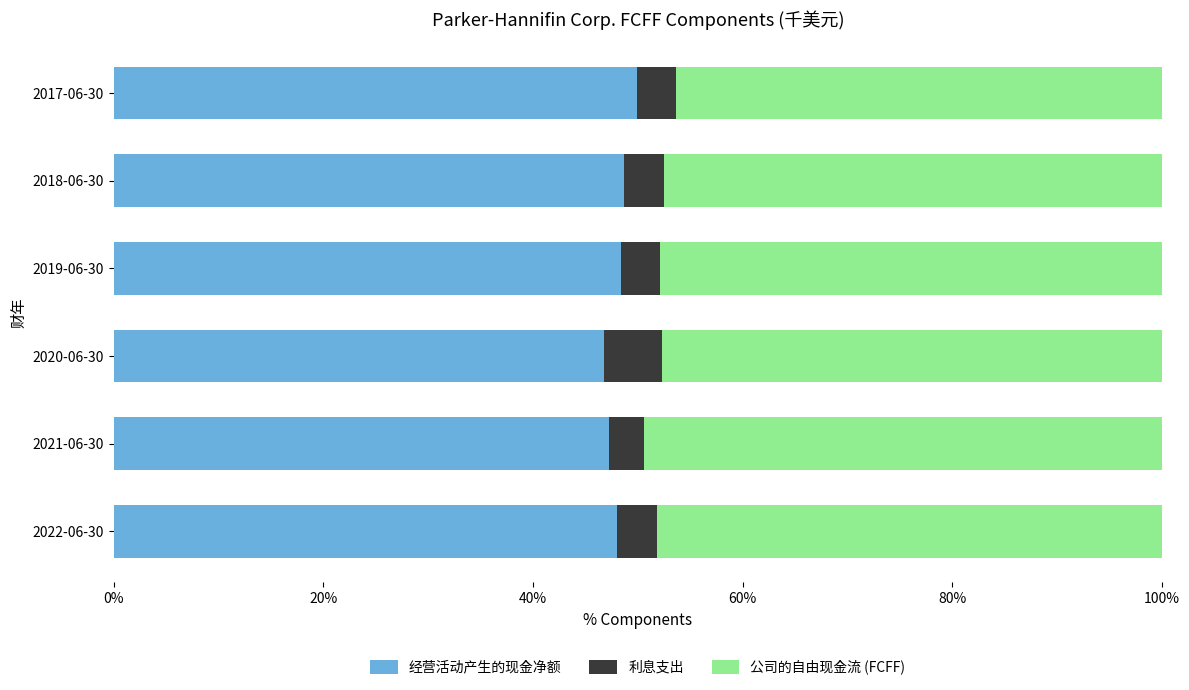

What is the difference between the maximum and minimum values in the 经营活动产生的现金净额 series?

3.1